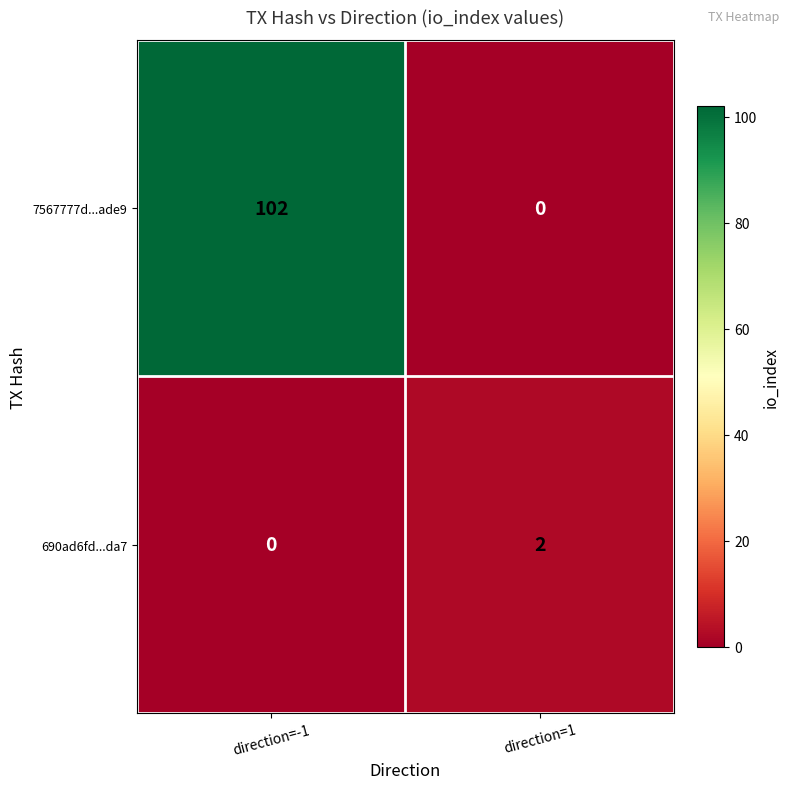

What is the total value across all series at direction=-1?

102